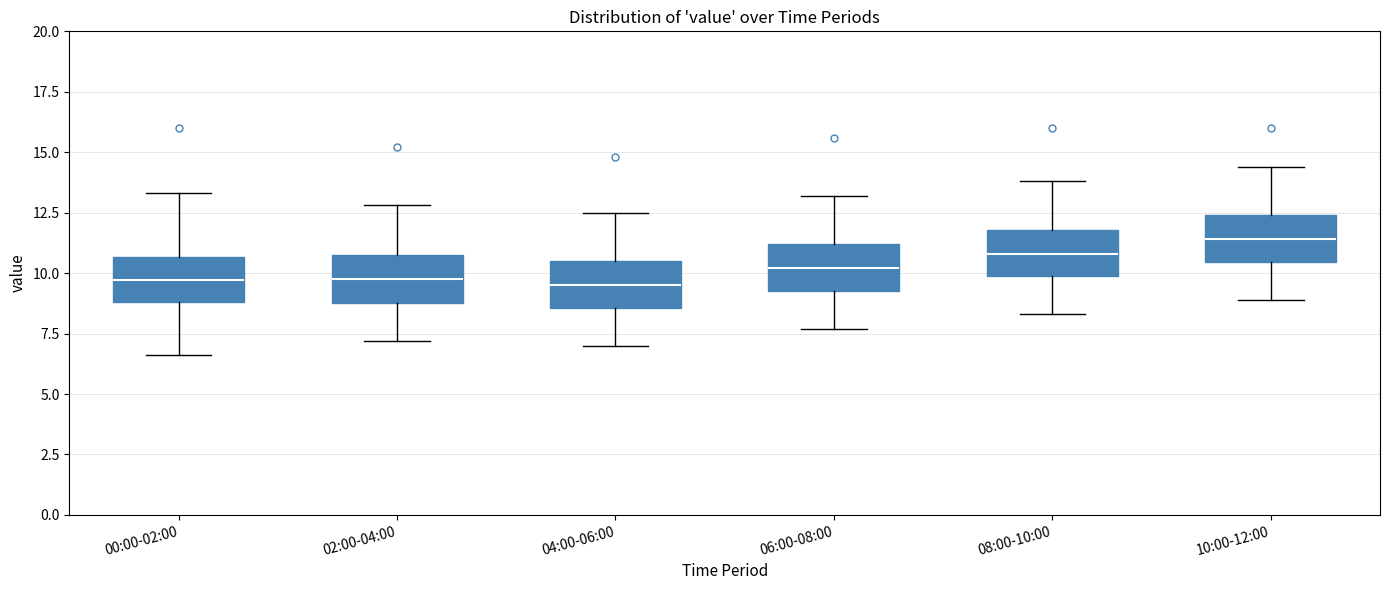

Reading left to right, transcribe this box plot: for each box, give where its median line is, the range the box spans, and where its two whiskers end, as read against the y-axis. The values are not printed on the chart, so give them approximately, as read against the axis.

00:00-02:00: median 9.5, box 9.0 to 10.5, whiskers 6.5 to 13.5
02:00-04:00: median 10.0, box 9.0 to 11.0, whiskers 7.0 to 13.0
04:00-06:00: median 9.5, box 8.5 to 10.5, whiskers 7.0 to 12.5
06:00-08:00: median 10.0, box 9.5 to 11.0, whiskers 7.5 to 13.0
08:00-10:00: median 11.0, box 10.0 to 12.0, whiskers 8.5 to 14.0
10:00-12:00: median 11.5, box 10.5 to 12.5, whiskers 9.0 to 14.5